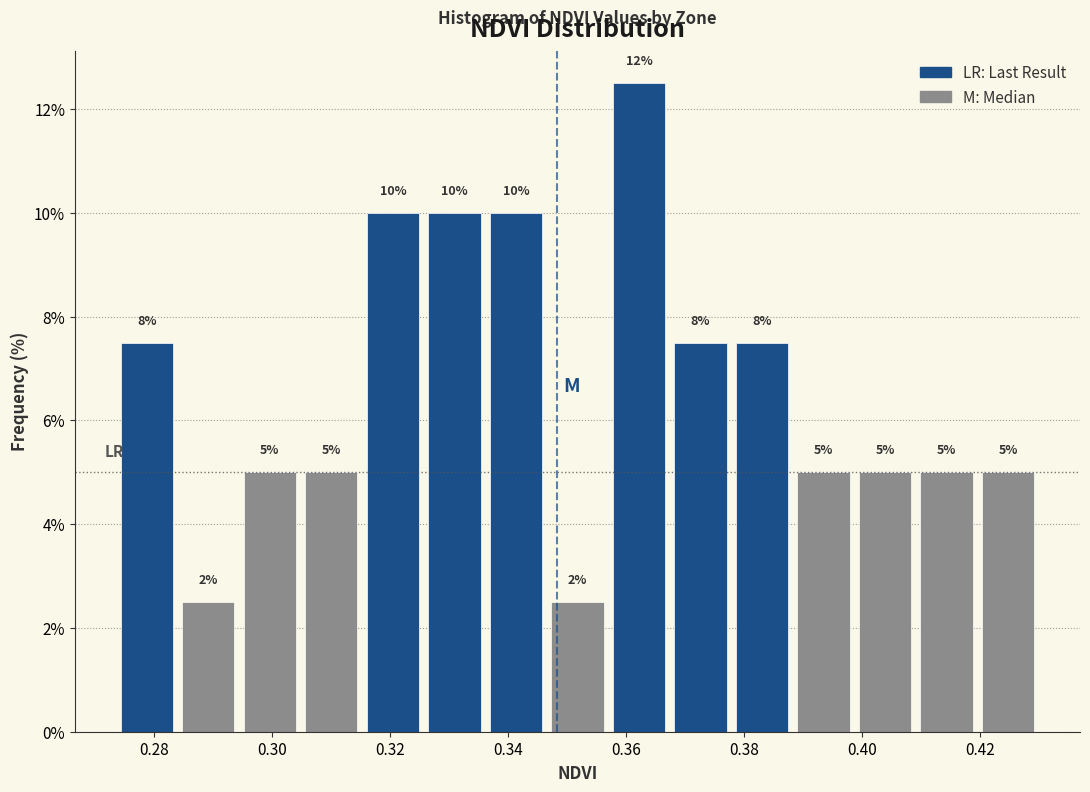

Which range on the x-axis has the tallest bar?

0.358 to 0.368